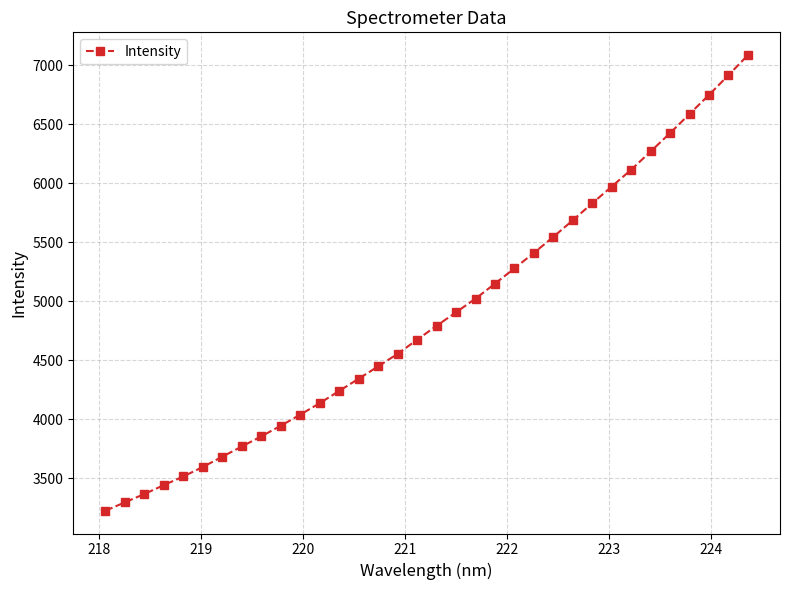

What is the smallest value displayed?

3224.2